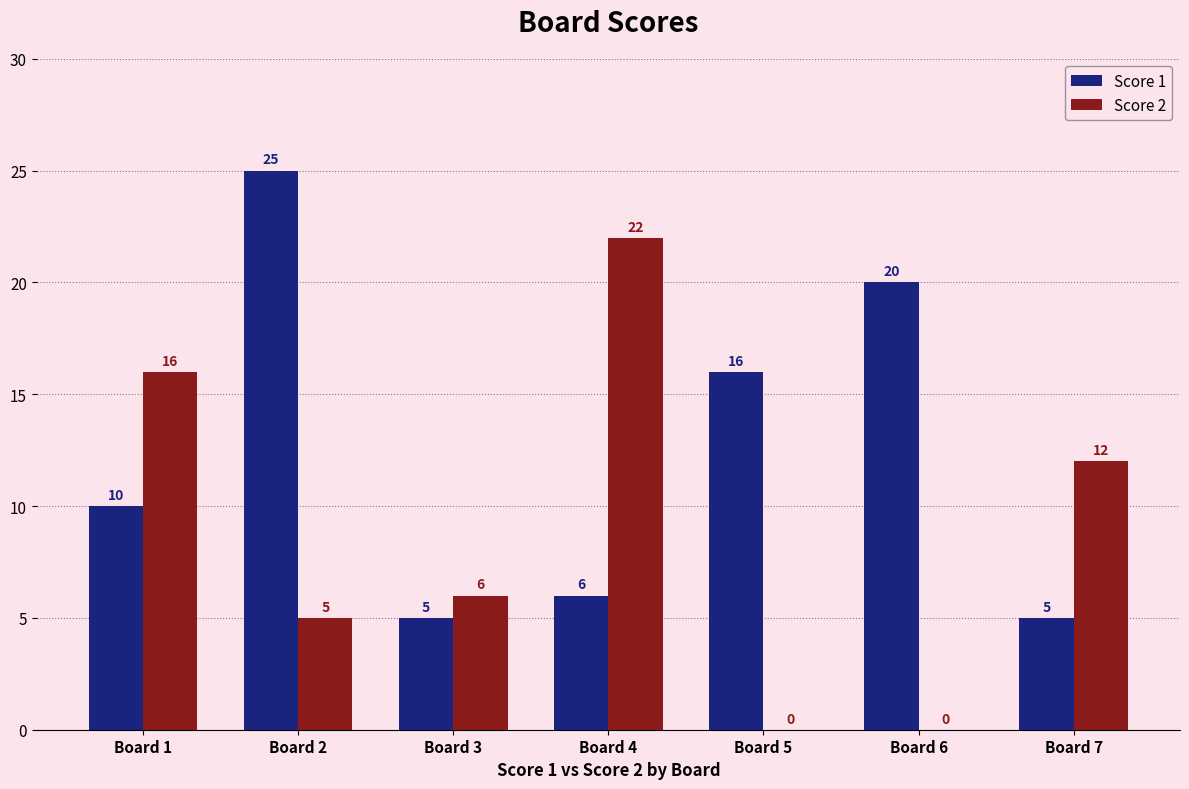

Which category has the highest value across all series?

Board 2